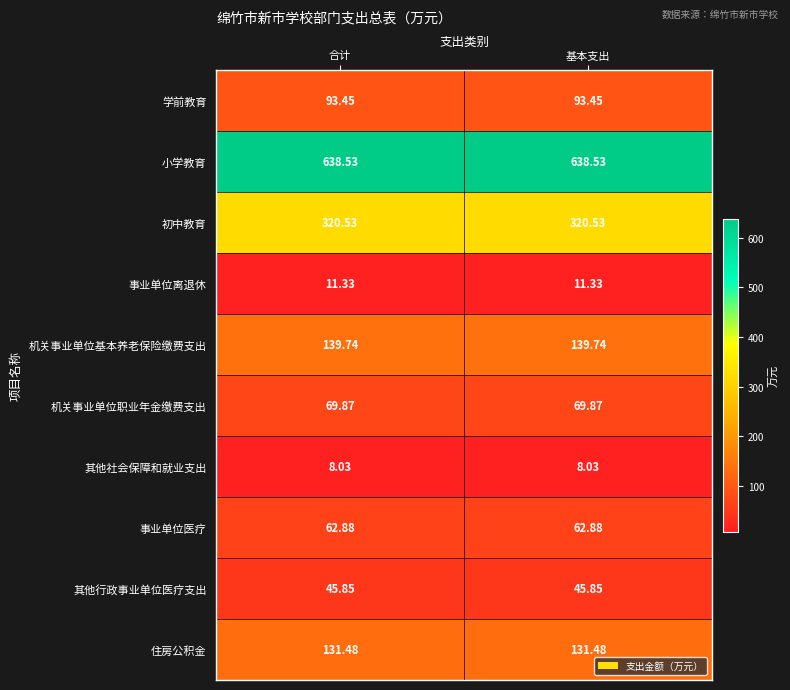

Rank the series by their maximum value, from highest to lowest.

小学教育, 初中教育, 机关事业单位基本养老保险缴费支出, 住房公积金, 学前教育, 机关事业单位职业年金缴费支出, 事业单位医疗, 其他行政事业单位医疗支出, 事业单位离退休, 其他社会保障和就业支出